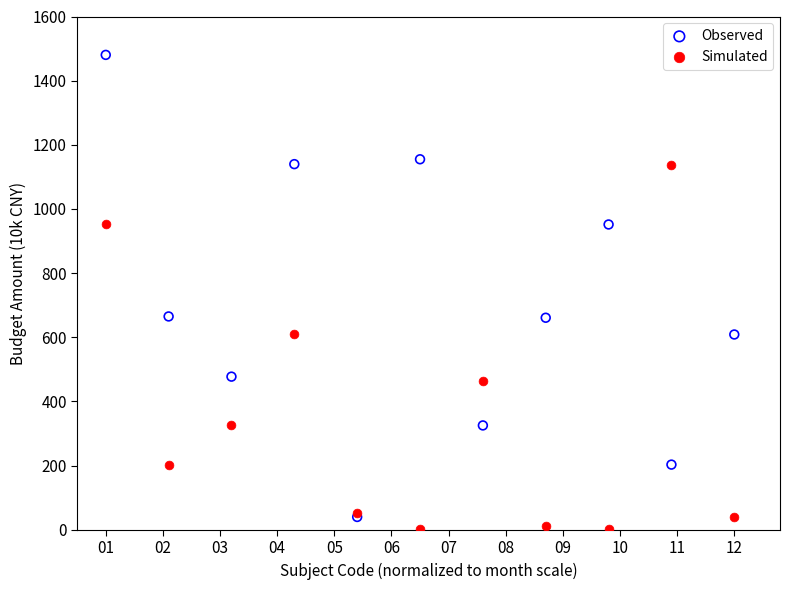

Which series contains the highest Y value?

Observed